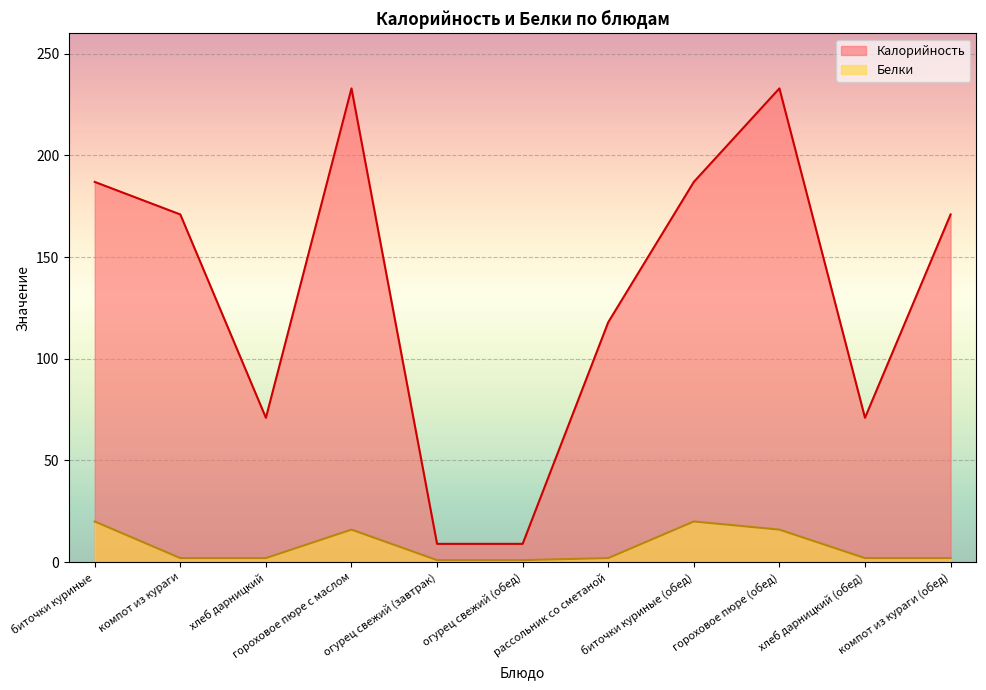

Reading left to right, what are all the values shown in this chart?

Калорийность: 187	171	71	233	9	9	118	187	233	71	171
Белки: 20	2	2	16	1	1	2	20	16	2	2